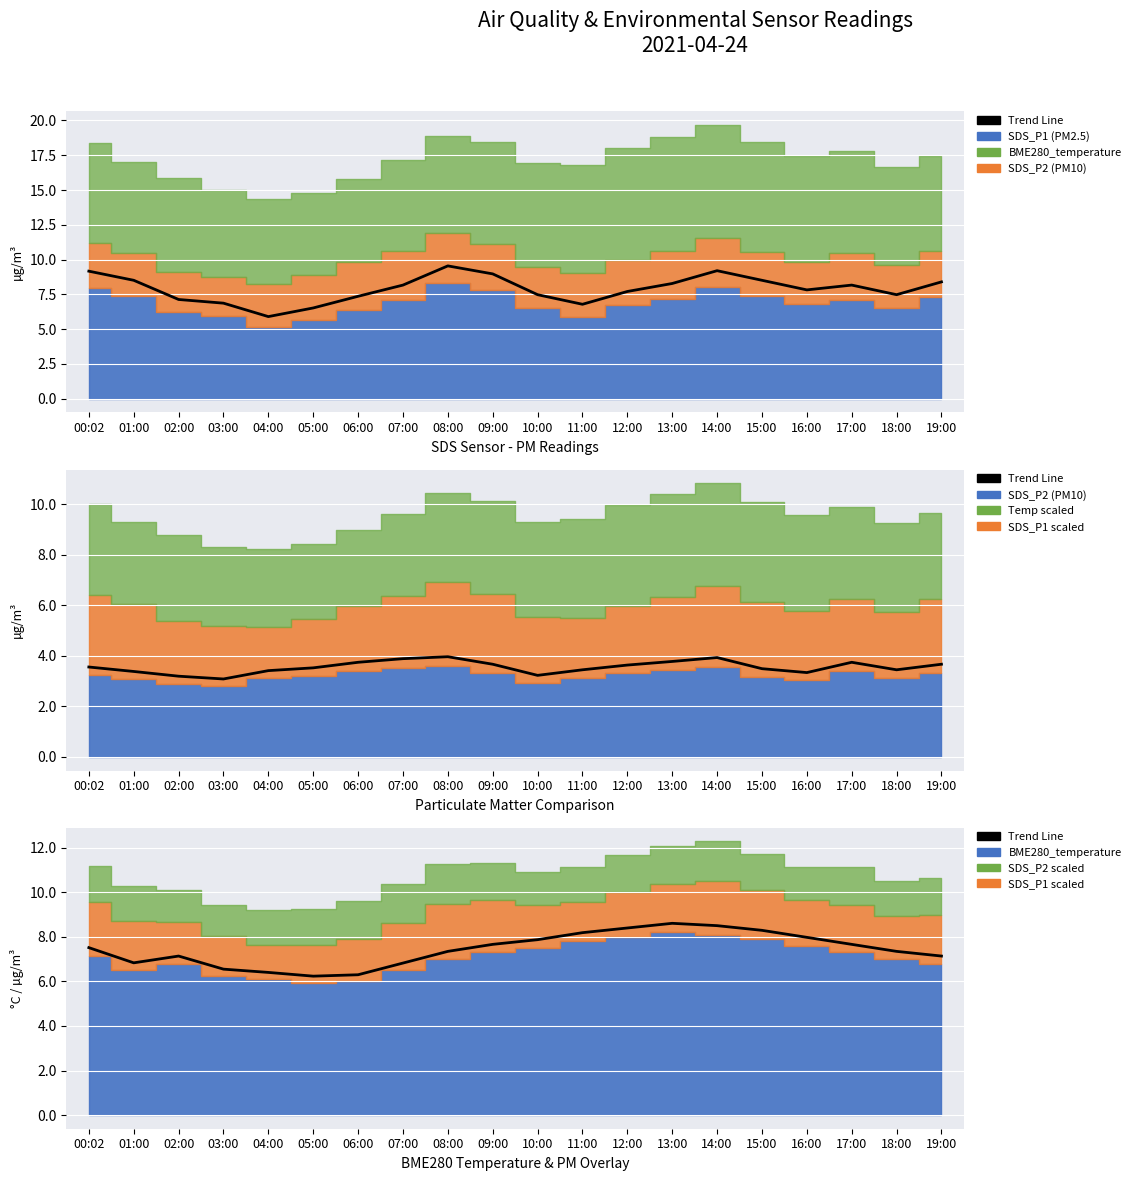

List the labels in order of value, largest first.

13:00, 14:00, 12:00, 15:00, 11:00, 16:00, 10:00, 09:00, 17:00, 00:02, 08:00, 18:00, 02:00, 19:00, 01:00, 07:00, 03:00, 04:00, 06:00, 05:00